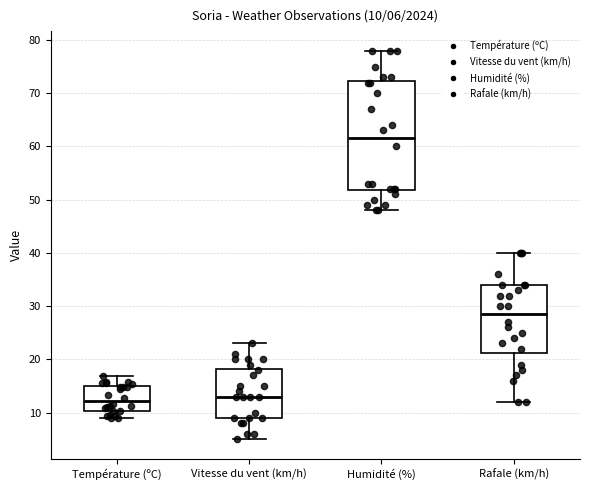

Which box has the highest median line?

Humidité (%)